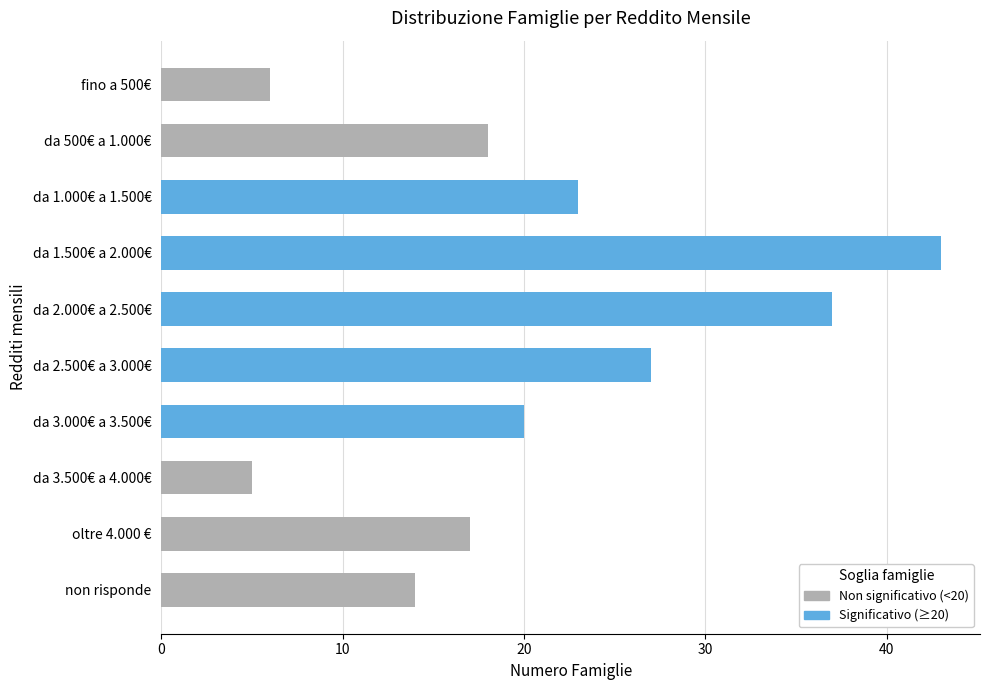

How many bars are there in total?

10